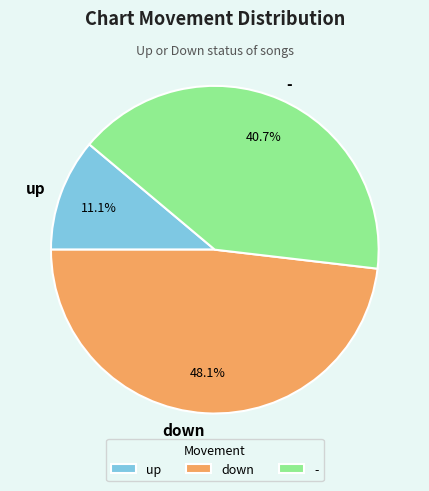

How many segments does this pie chart have?

3